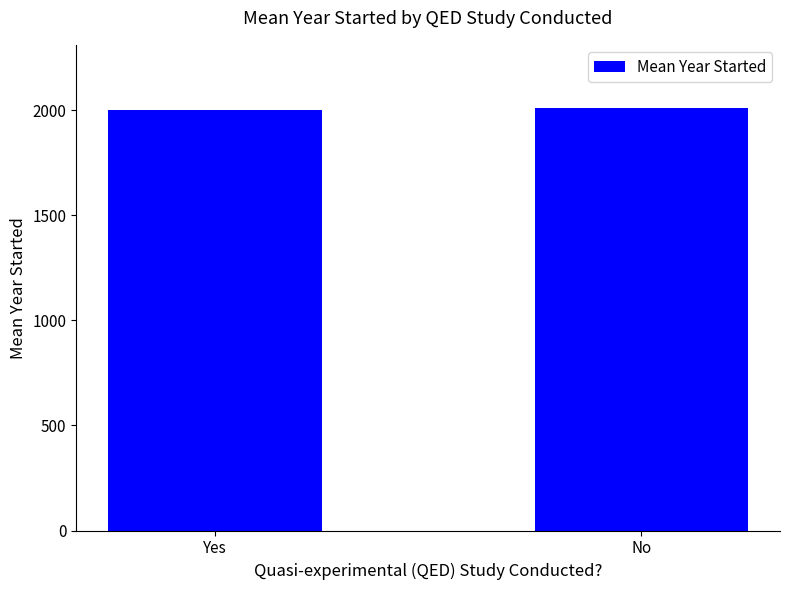

What is the average value?

2007.4